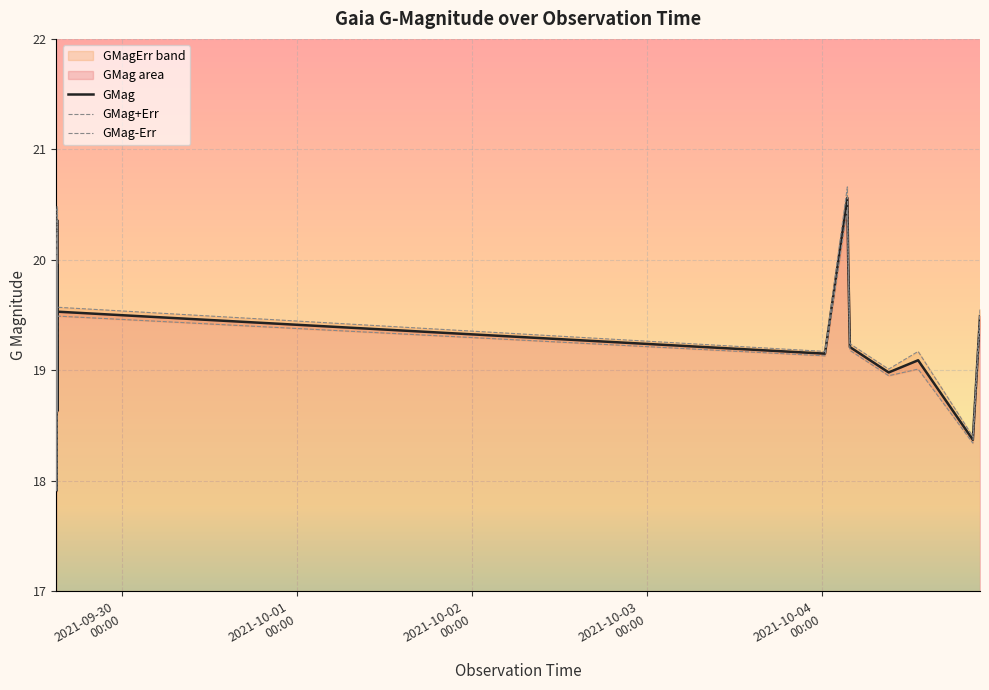

What is the lowest value of the GMag series?

17.9